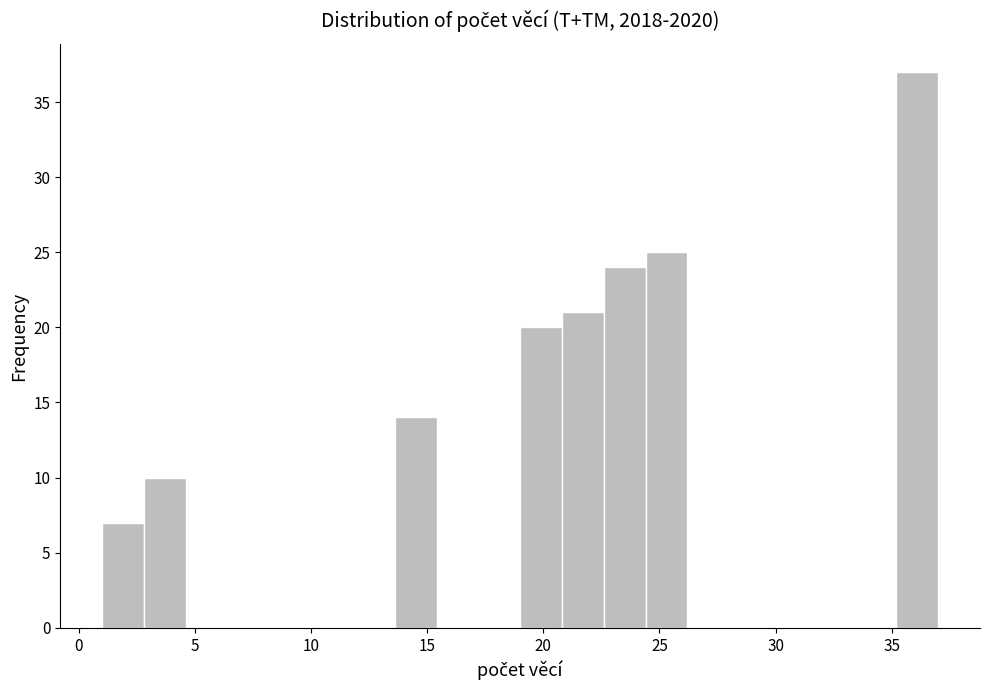

Around what value on the x-axis is the tallest bar? Give the approximate position of its centre, as read against the axis.

36.0